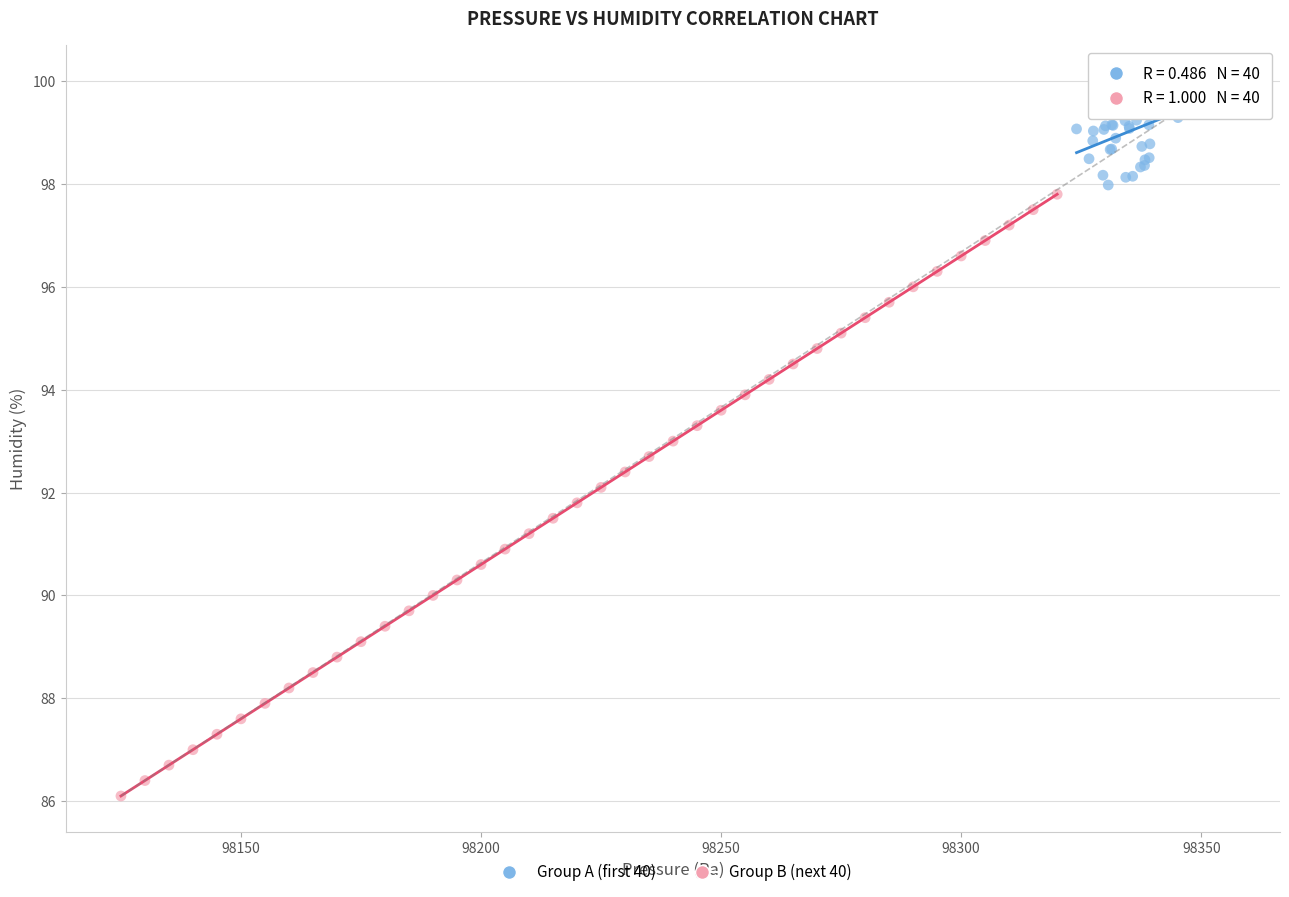

Which series contains the lowest Y value?

Group B (next 40)